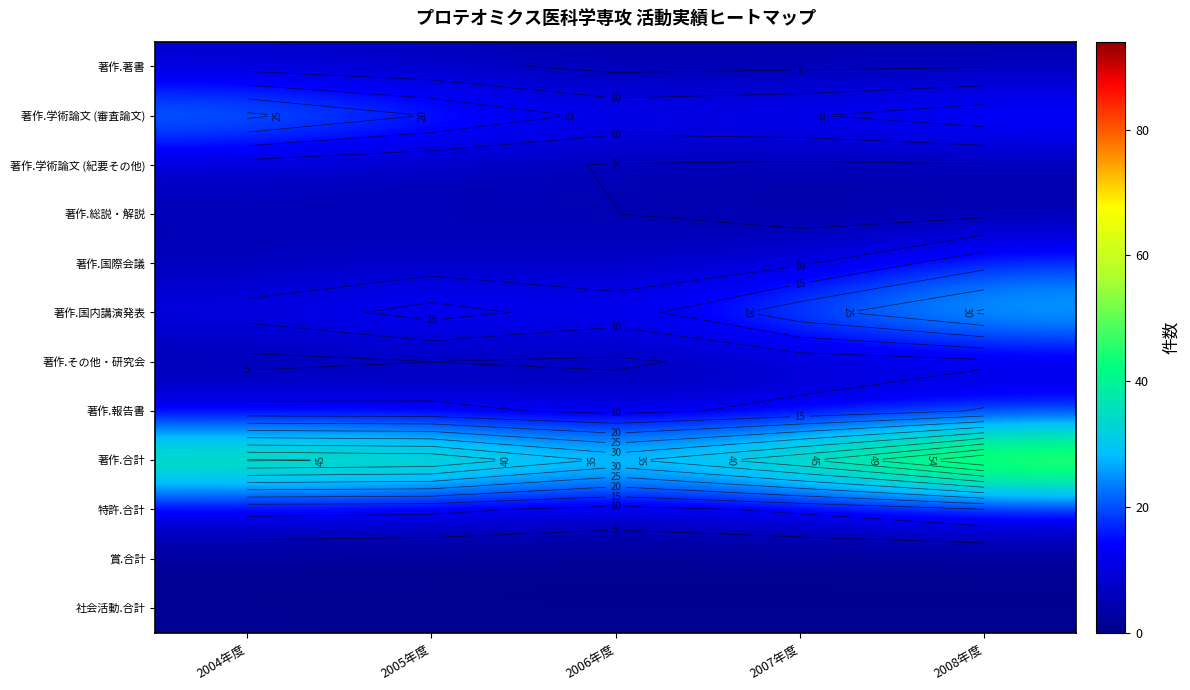

Is it true that 著作.国内講演発表 equals 28.8 at 2005年度?

False